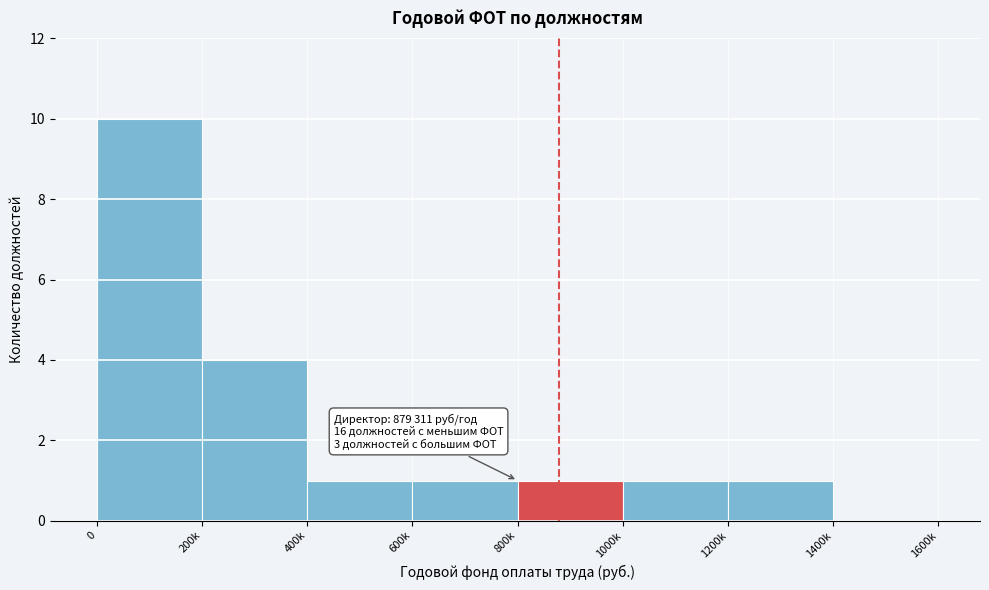

Reading right to left, what are all the values shown in this chart?

1400k=0	1200k=1	1000k=1	800k=1	600k=1	400k=1	200k=4	0=10